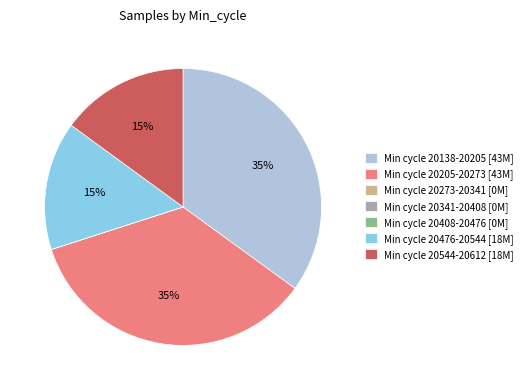

Is there a majority slice in this chart?

No